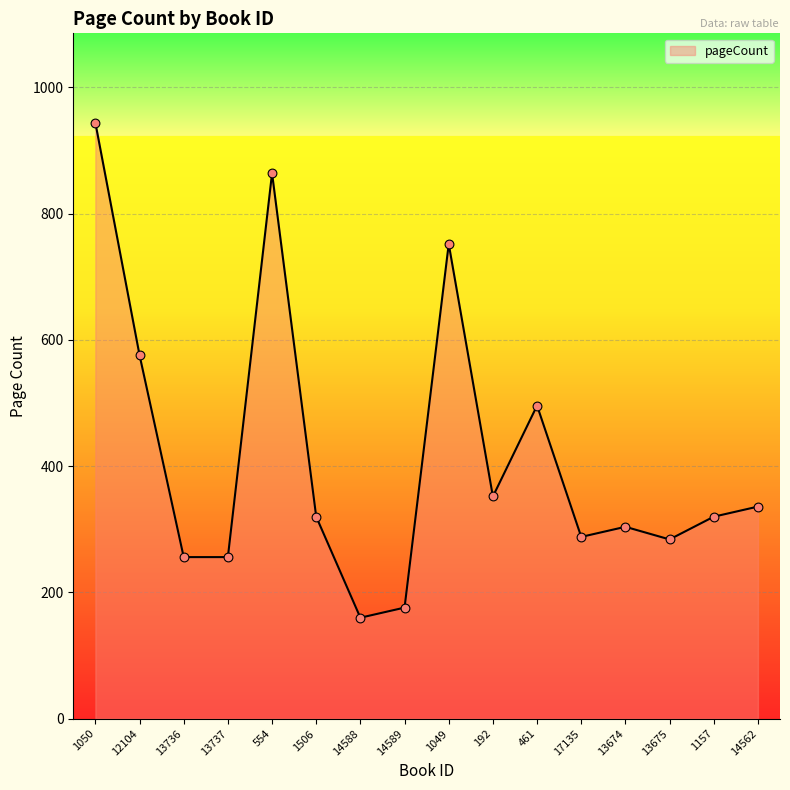

Between 13736 and 1050, which is larger?

1050